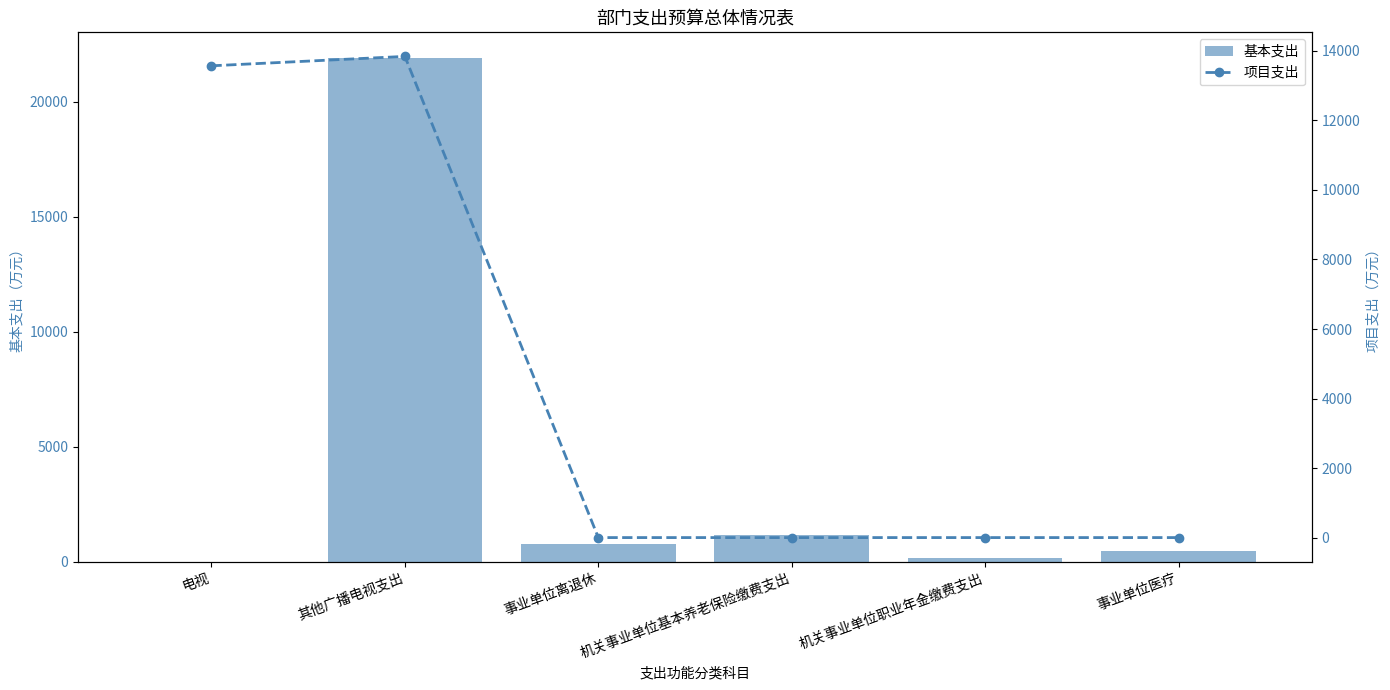

Which has a higher value, 其他广播电视支出 or 事业单位离退休?

其他广播电视支出